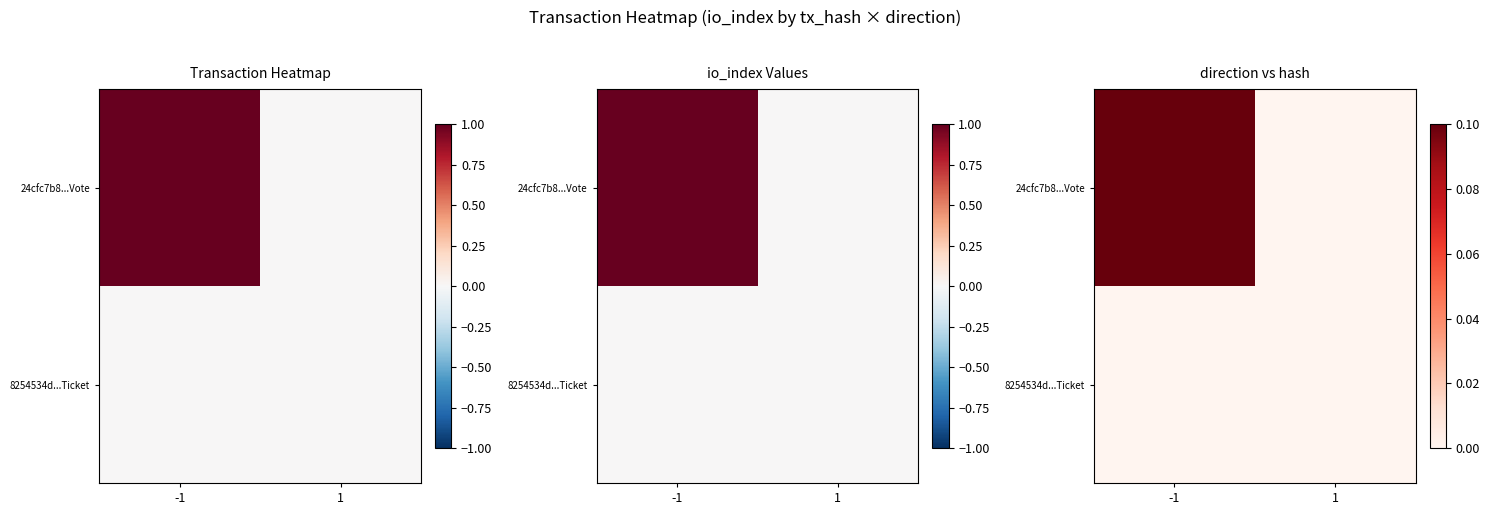

What is the difference between the maximum and minimum values in the 24cfc7b8...Vote series?

1